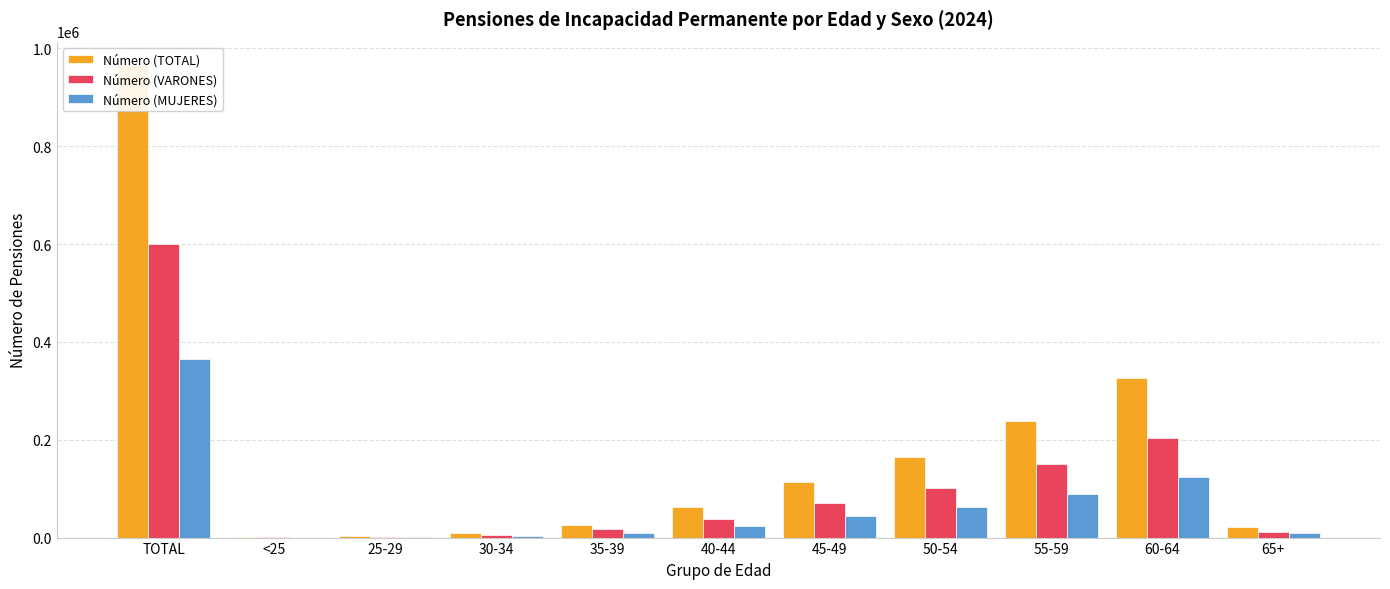

At which label does Número (MUJERES) first exceed 23583?

TOTAL